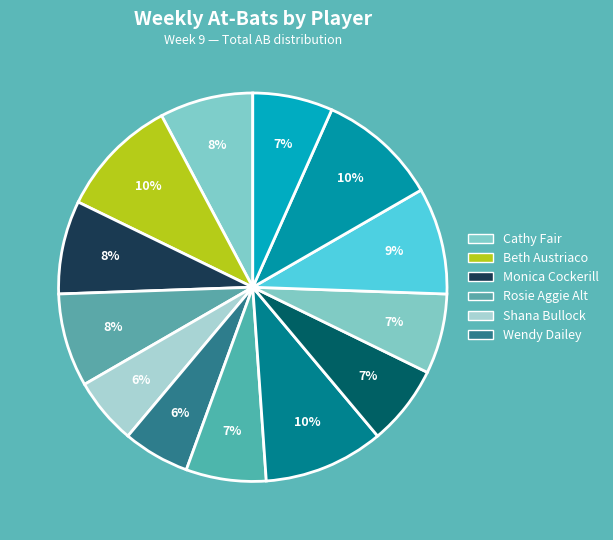

How many slices are in this pie chart?

13